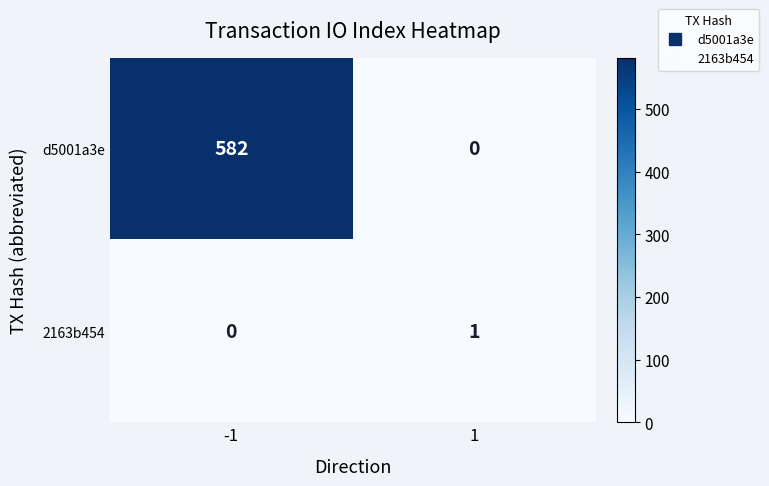

The value of d5001a3e at -1 is 582. True or false?

True